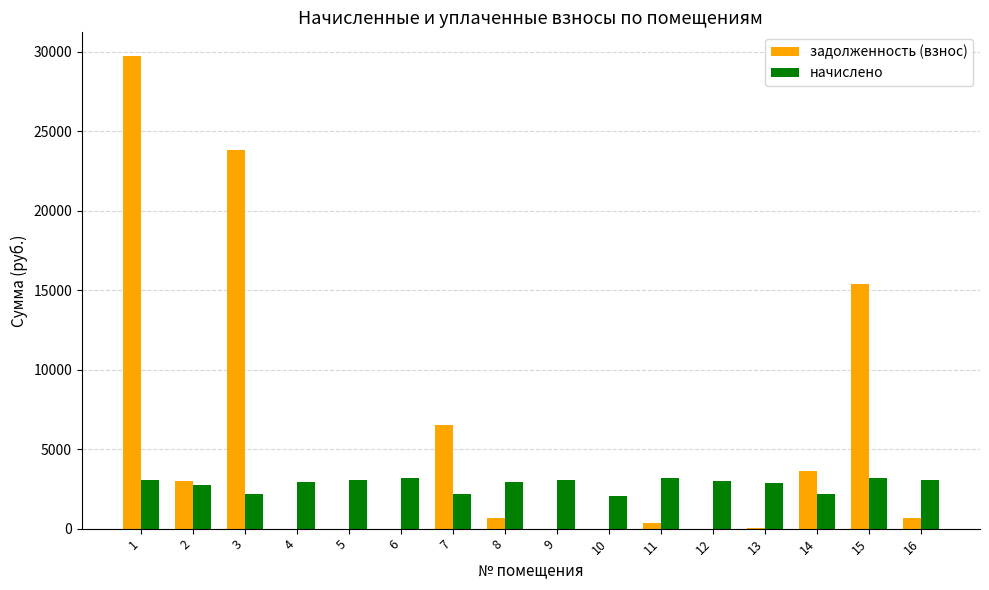

How many values in the начислено series exceed 2973?

8